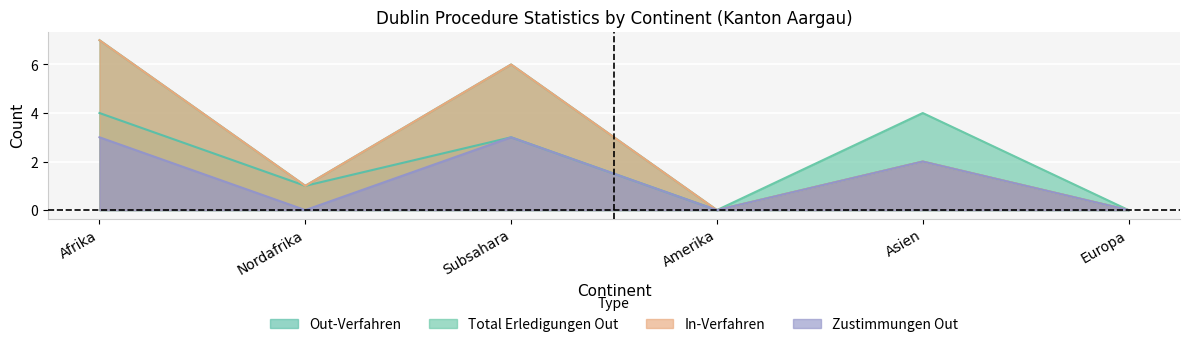

How many data points in Total Erledigungen Out are above 4?

2